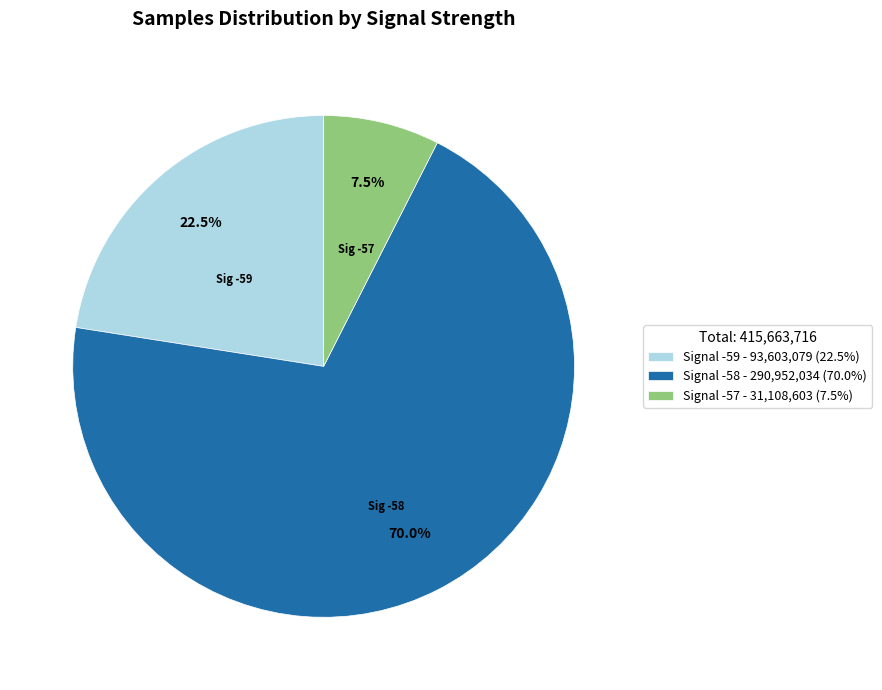

What percentage do Signal -59 - 93,603,079 (22.5%) and Signal -58 - 290,952,034 (70.0%) together represent?

92.5%